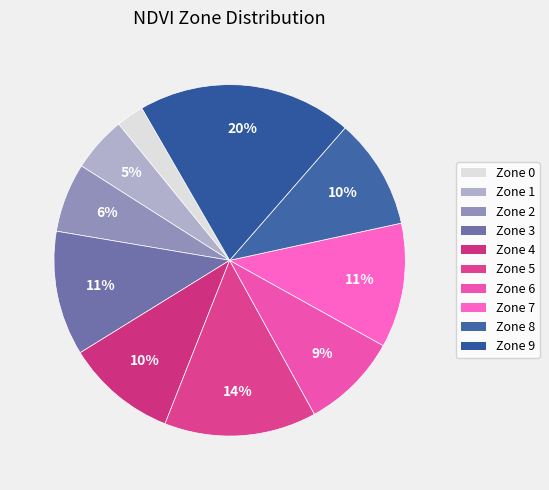

How much of the chart is everything except Zone 3?

88.5%